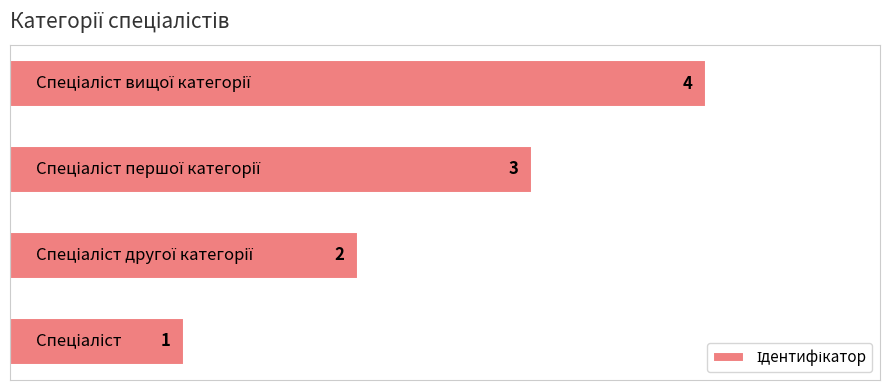

What is the greatest value displayed?

4